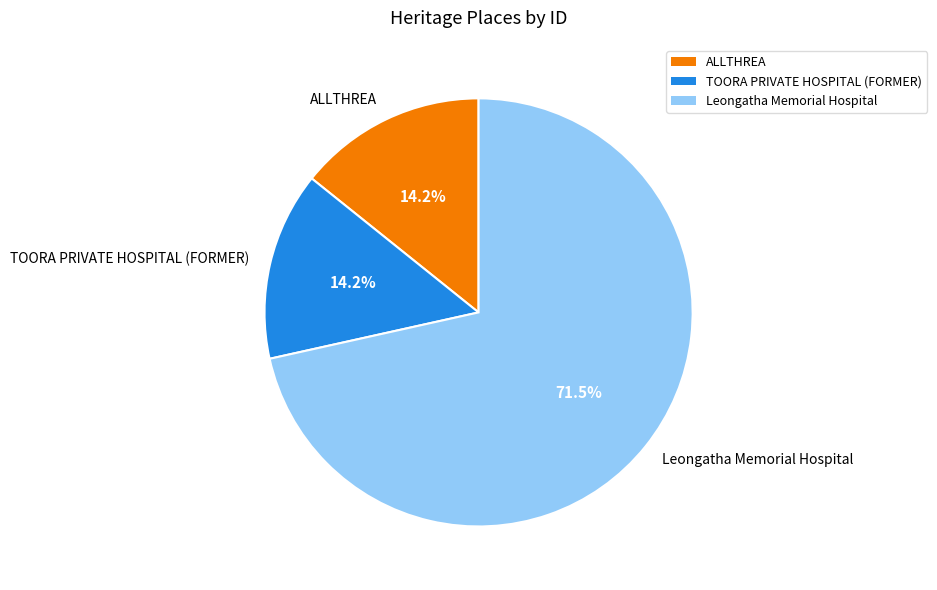

Between ALLTHREA and Leongatha Memorial Hospital, which is larger?

Leongatha Memorial Hospital